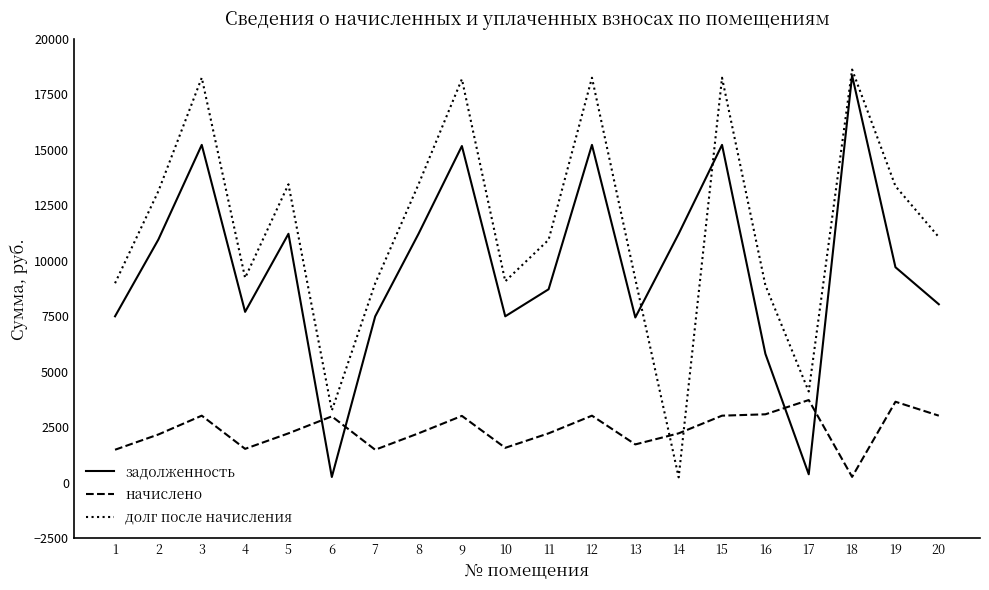

What is the difference between the maximum and minimum values in the задолженность series?

18093.2